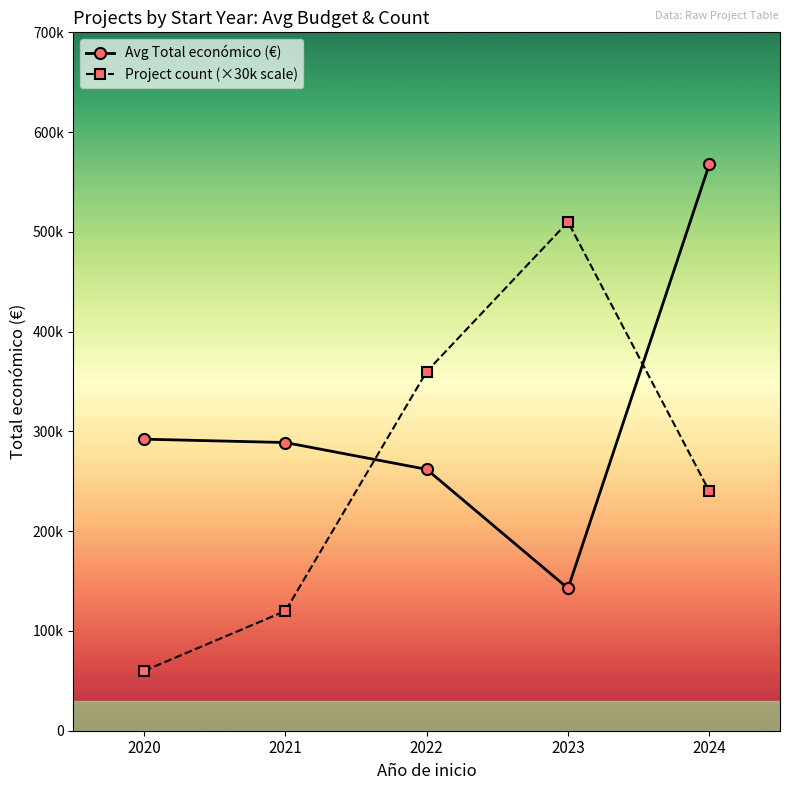

Is this an area chart (filled region under the line)?

No